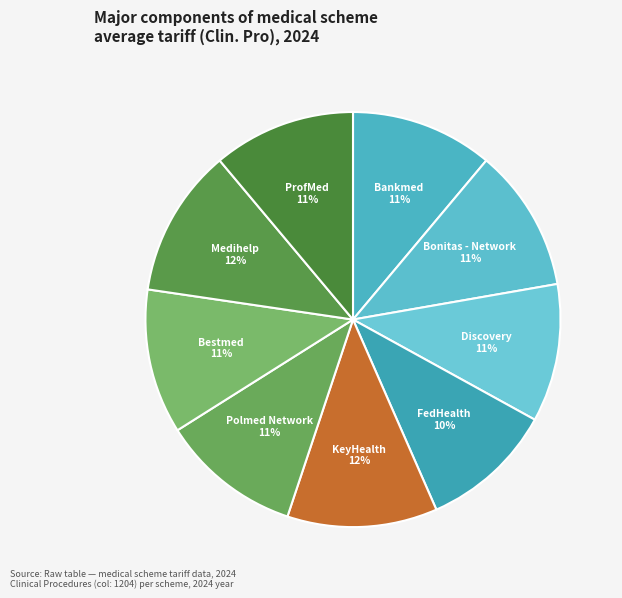

Is Discovery the majority of the pie?

No